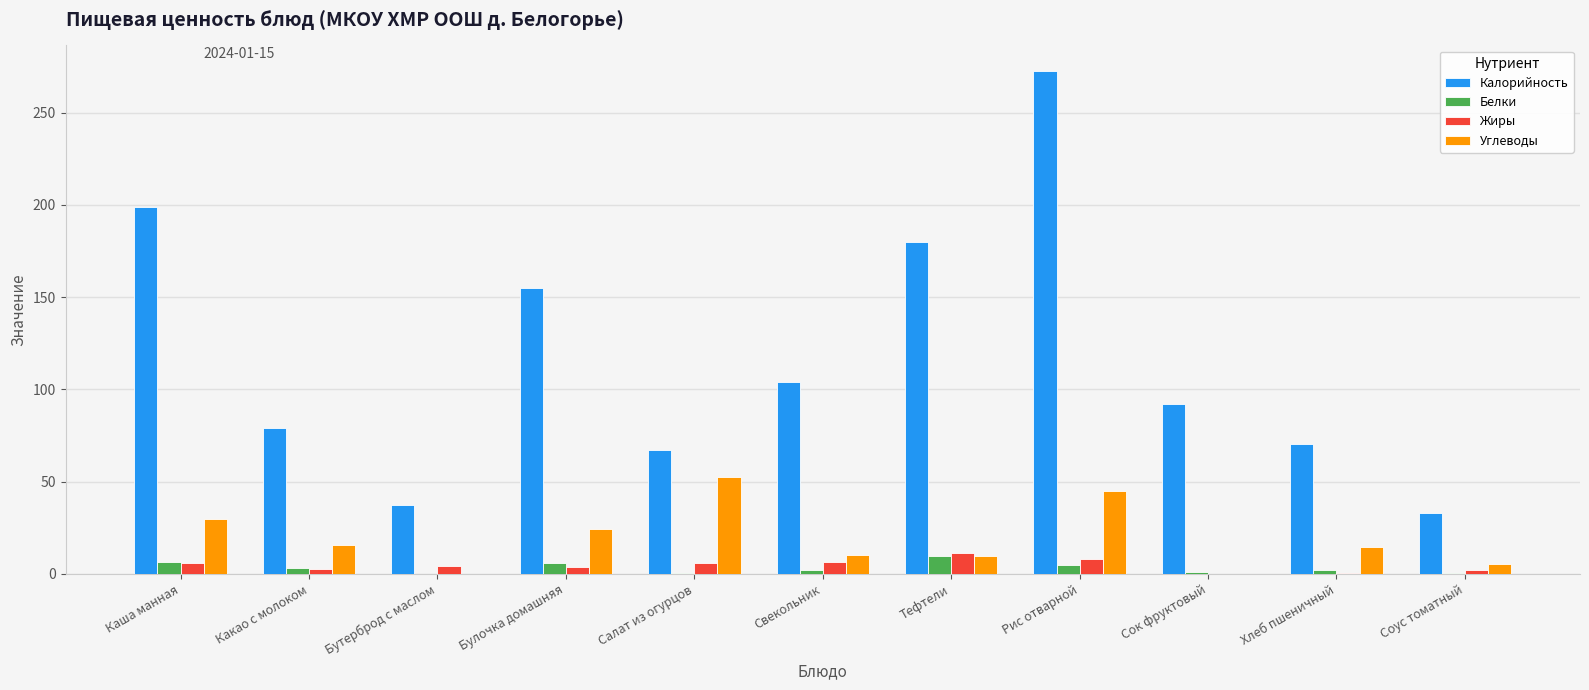

Which series has the largest total across all categories?

Калорийность